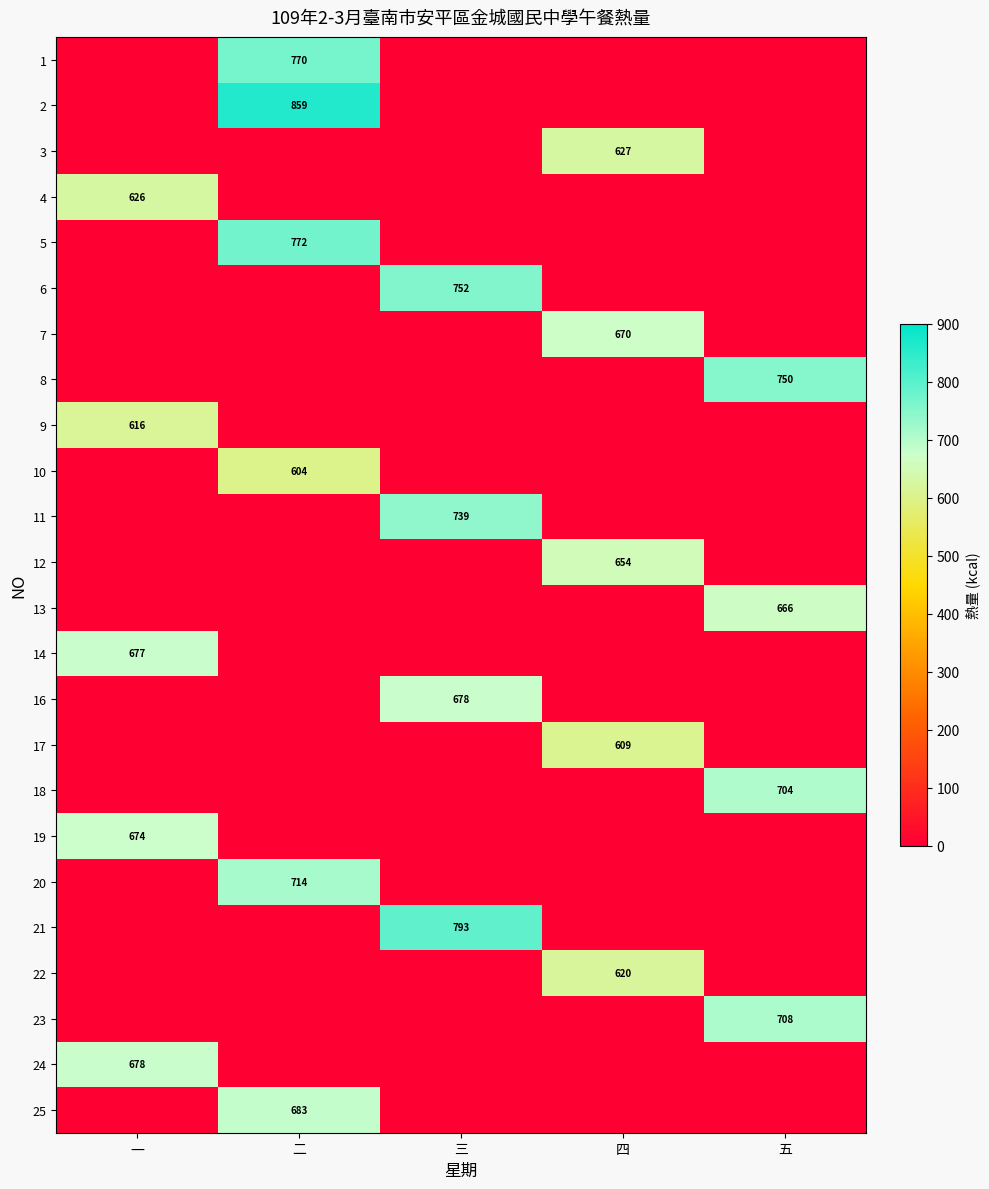

What is the sum of all 20 values?

714.0